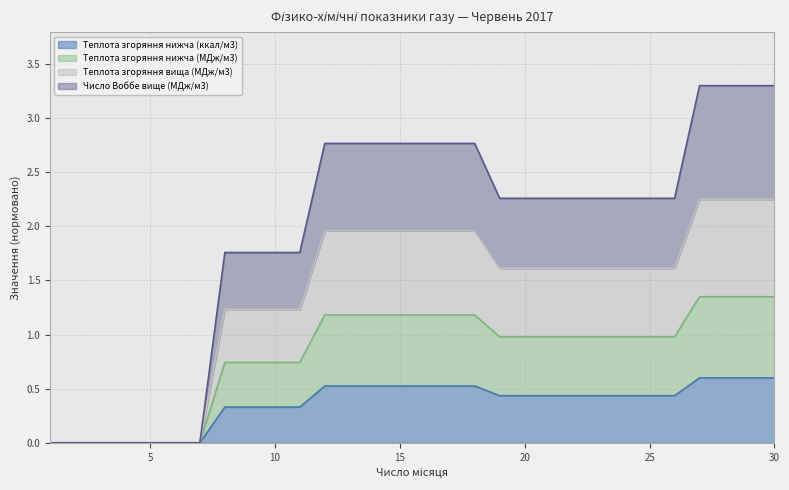

Which series has the largest total across all categories?

Число Воббе вище (МДж/м3)